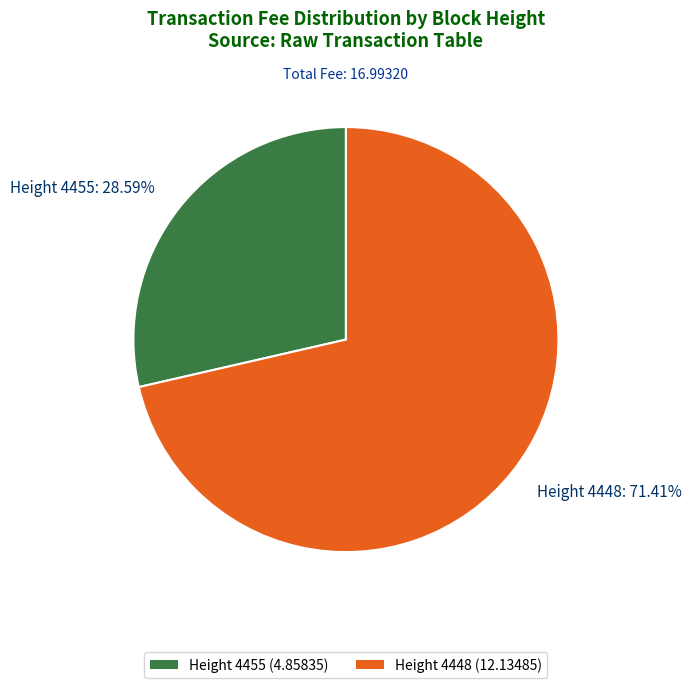

Which category accounts for the majority?

Height 4448 (12.13485)